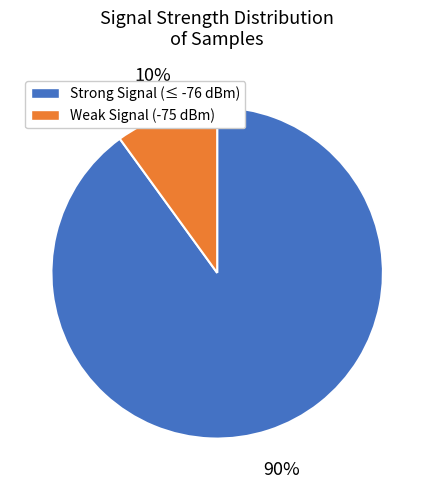

How many segments does this pie chart have?

2